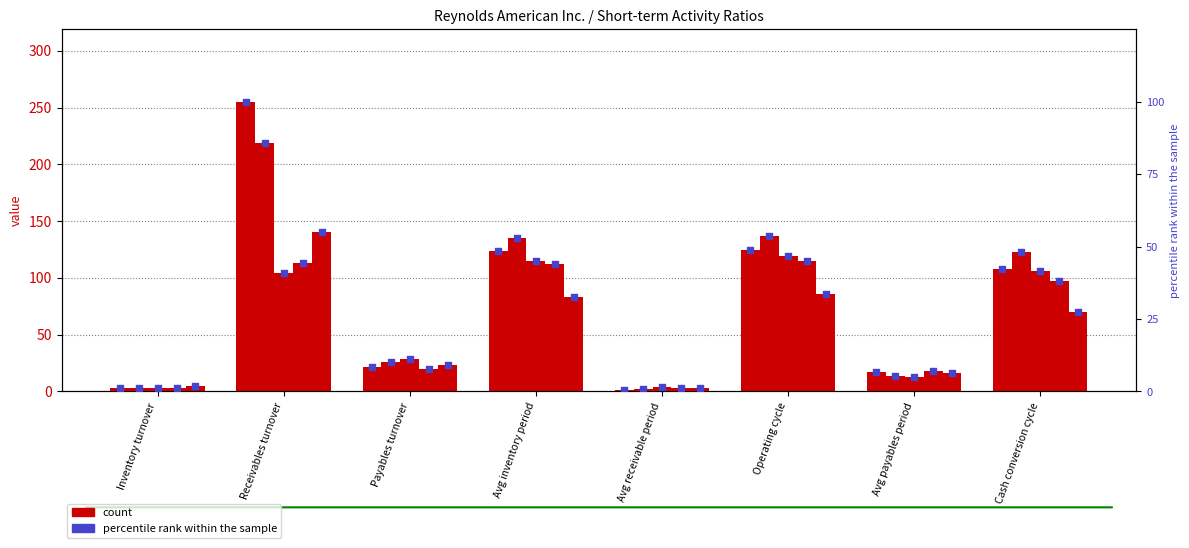

What is the total value across all series at Avg receivable period?

5.1